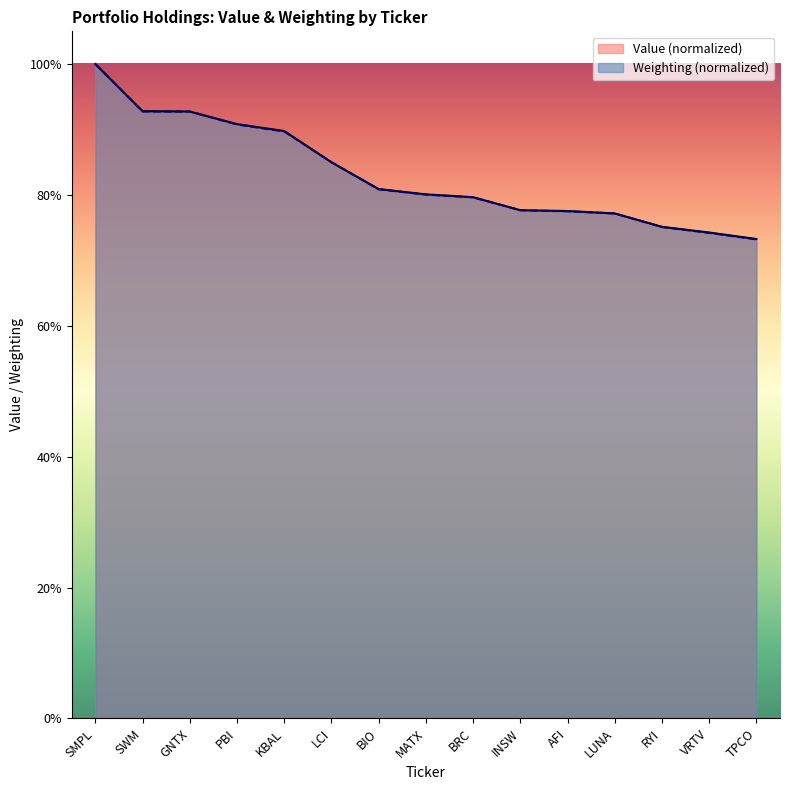

What is the label of the 12th point from the left?

LUNA